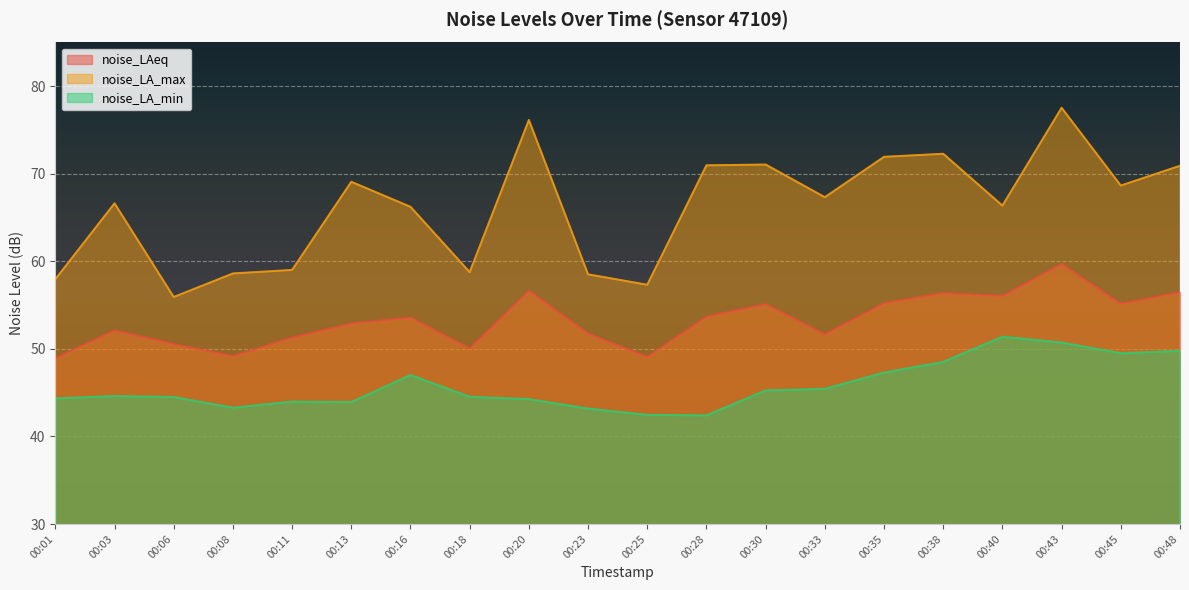

True or false: noise_LAeq has a value of 53.6 at 00:16.

True